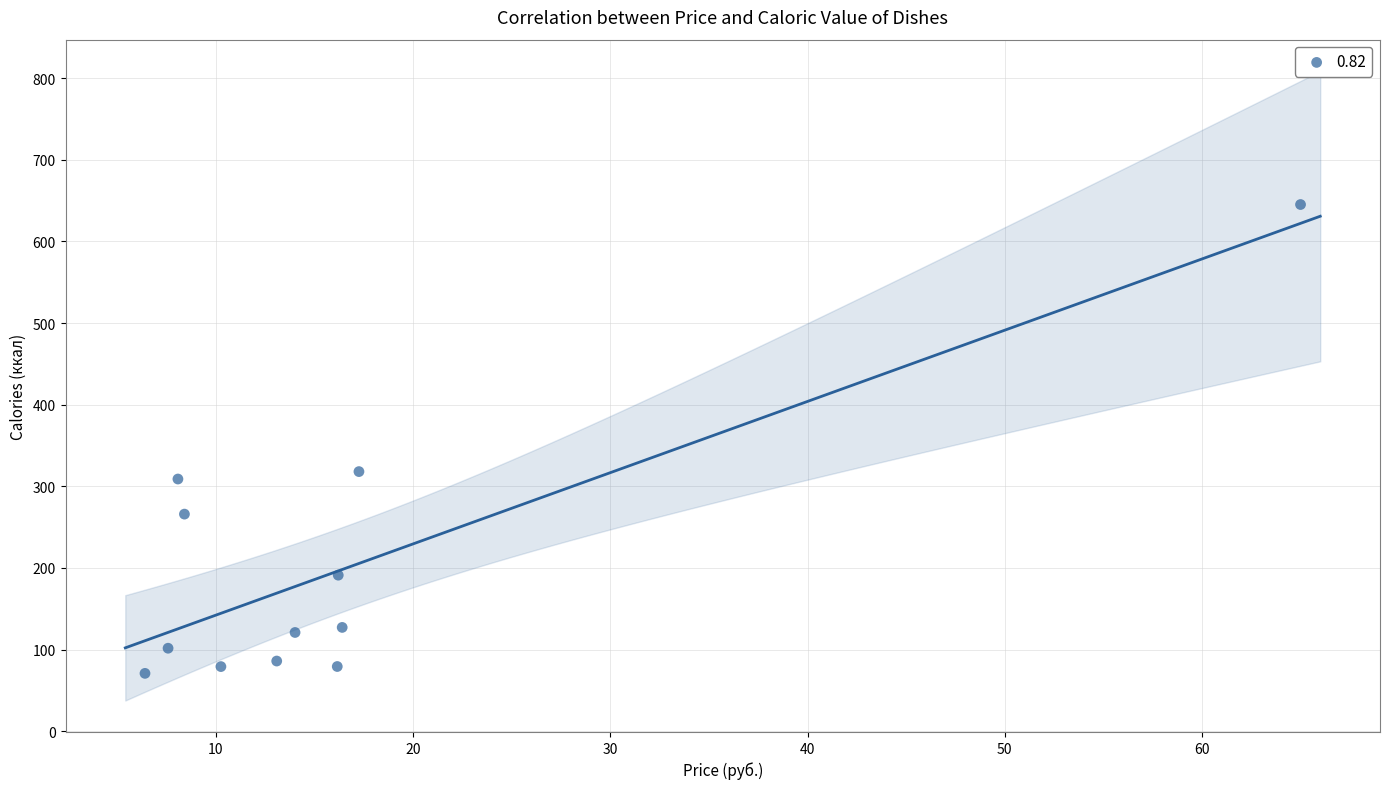

What is the average X value?

16.6